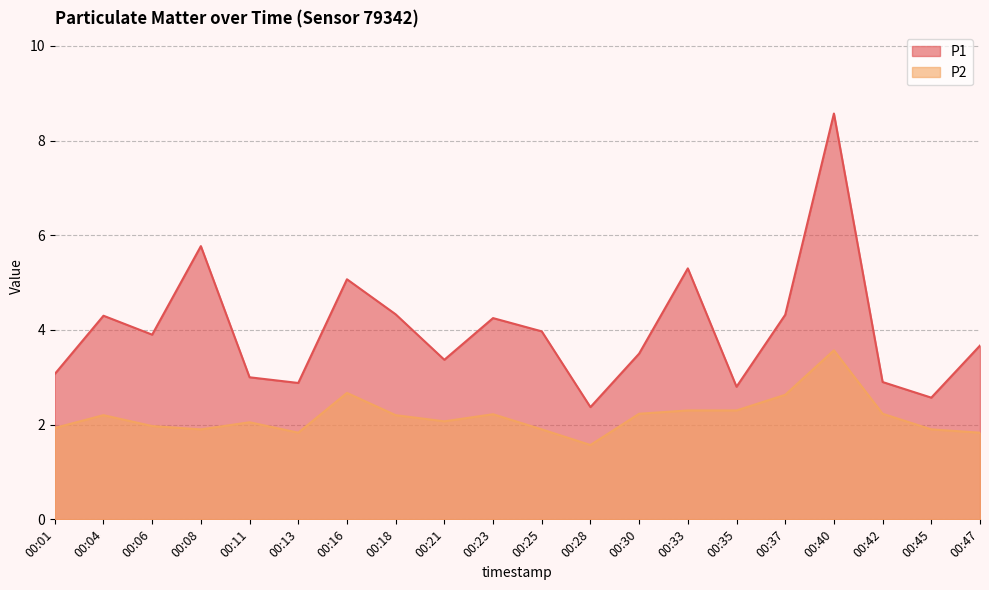

Rank the categories by P2 value from lowest to highest.

00:28, 00:13, 00:47, 00:08, 00:25, 00:45, 00:01, 00:06, 00:11, 00:21, 00:04, 00:18, 00:23, 00:30, 00:42, 00:33, 00:35, 00:37, 00:16, 00:40